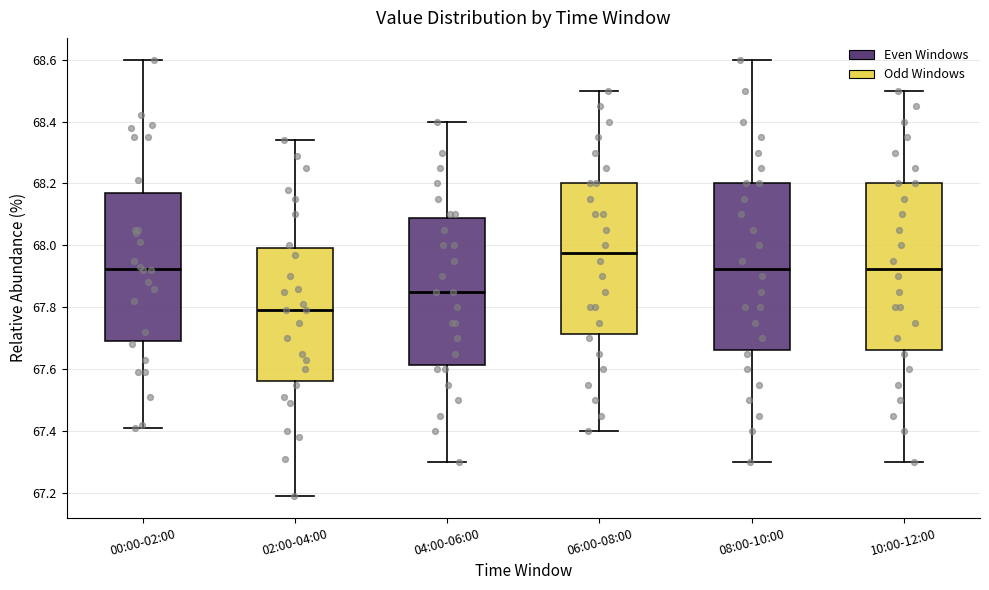

Reading left to right, read every box against the y-axis: the position of its median line, the range the box covers, and the ends of its whiskers. The values are not printed on the chart, so give them approximately, as read against the axis.

00:00-02:00: median 67.92, box 67.70 to 68.18, whiskers 67.42 to 68.60
02:00-04:00: median 67.80, box 67.56 to 68.00, whiskers 67.20 to 68.34
04:00-06:00: median 67.86, box 67.62 to 68.08, whiskers 67.30 to 68.40
06:00-08:00: median 67.98, box 67.72 to 68.20, whiskers 67.40 to 68.50
08:00-10:00: median 67.92, box 67.66 to 68.20, whiskers 67.30 to 68.60
10:00-12:00: median 67.92, box 67.66 to 68.20, whiskers 67.30 to 68.50